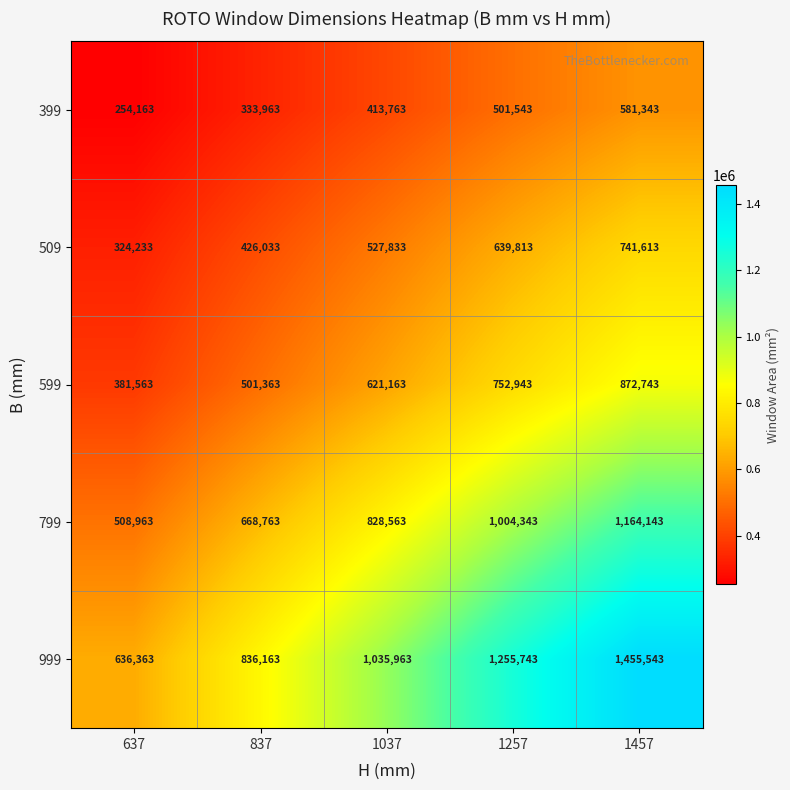

Rank the series by their average value, from highest to lowest.

999, 799, 599, 509, 399